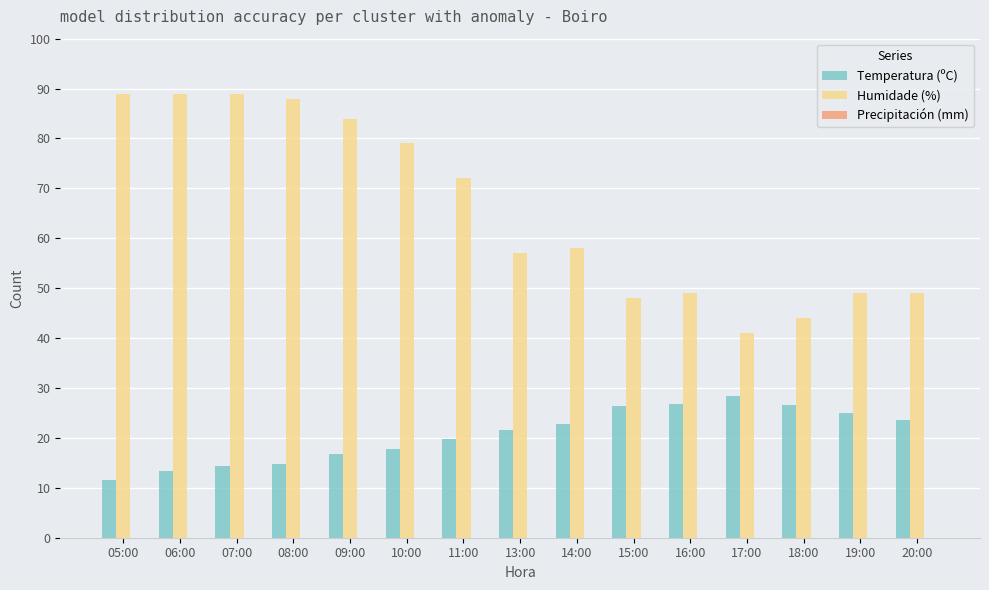

What is the difference between the maximum and minimum values in the Temperatura (ºC) series?

16.8